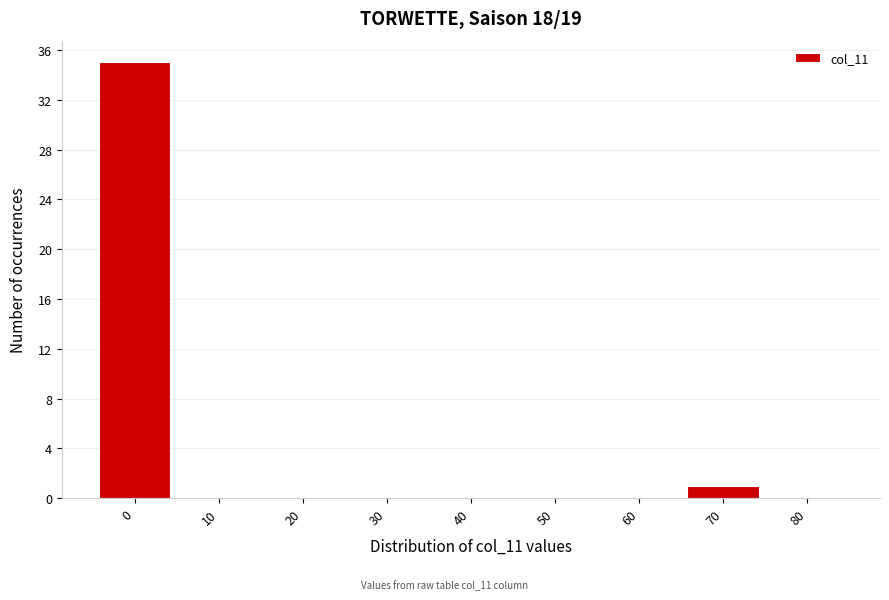

Reading left to right, extract all data points from this chart.

0=35	10=0	20=0	30=0	40=0	50=0	60=0	70=1	80=0